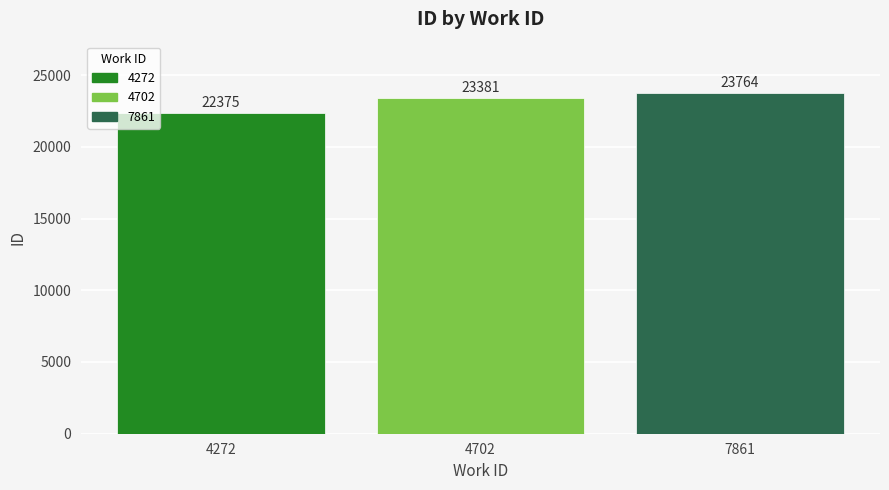

Reading right to left, transcribe all the data shown in this chart.

7861=23764	4702=23381	4272=22375